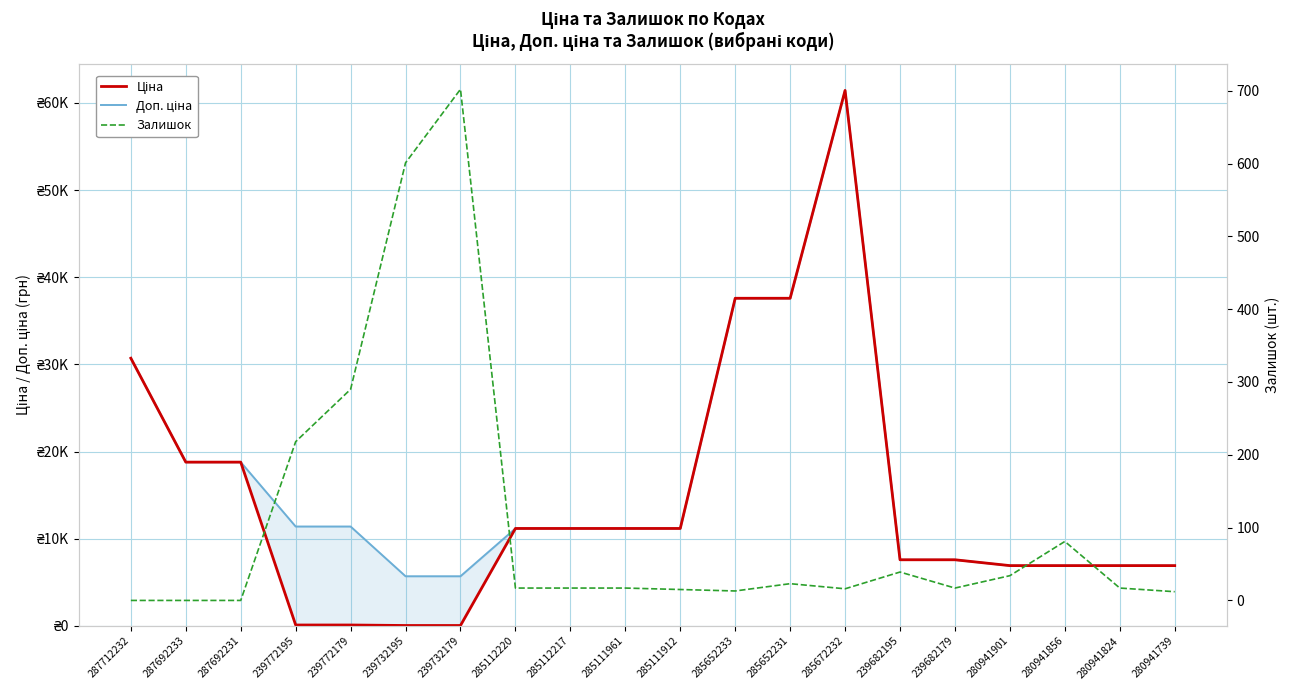

What is the total value across all series at 285111961?

22393.3